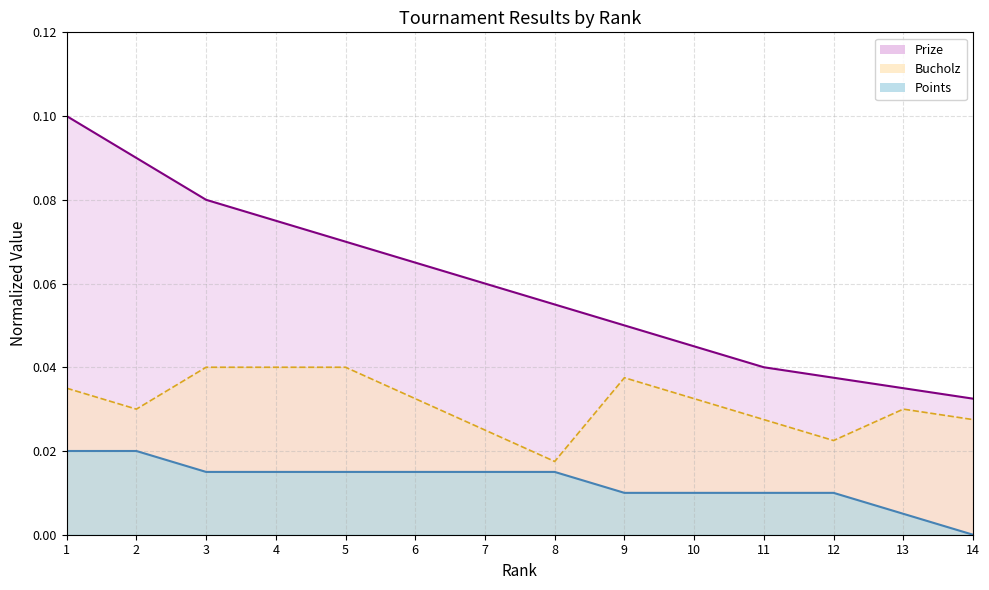

True or false: Points has a value of 0.0 at 9.

True